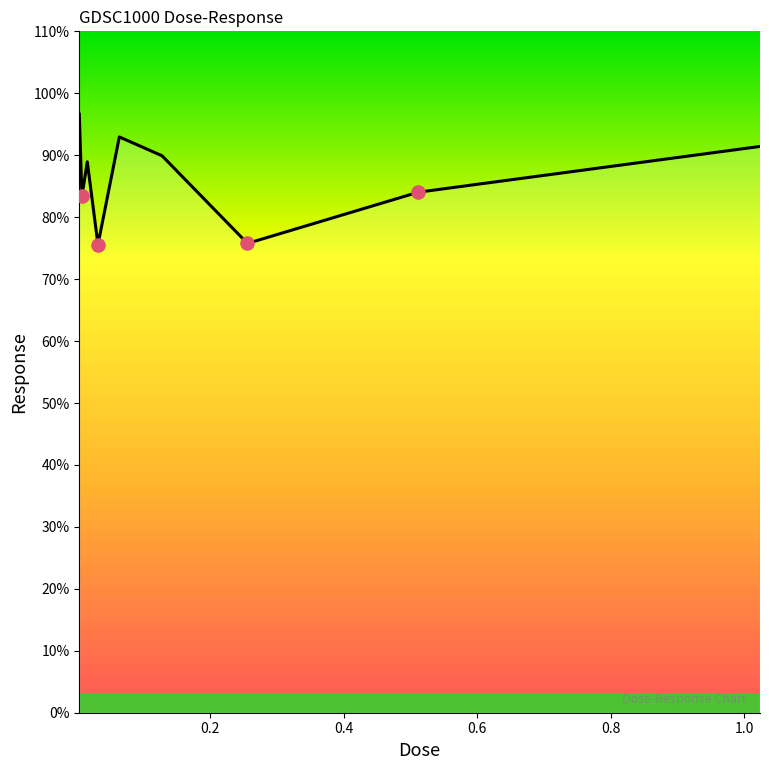

What is the smallest value displayed?

75.6